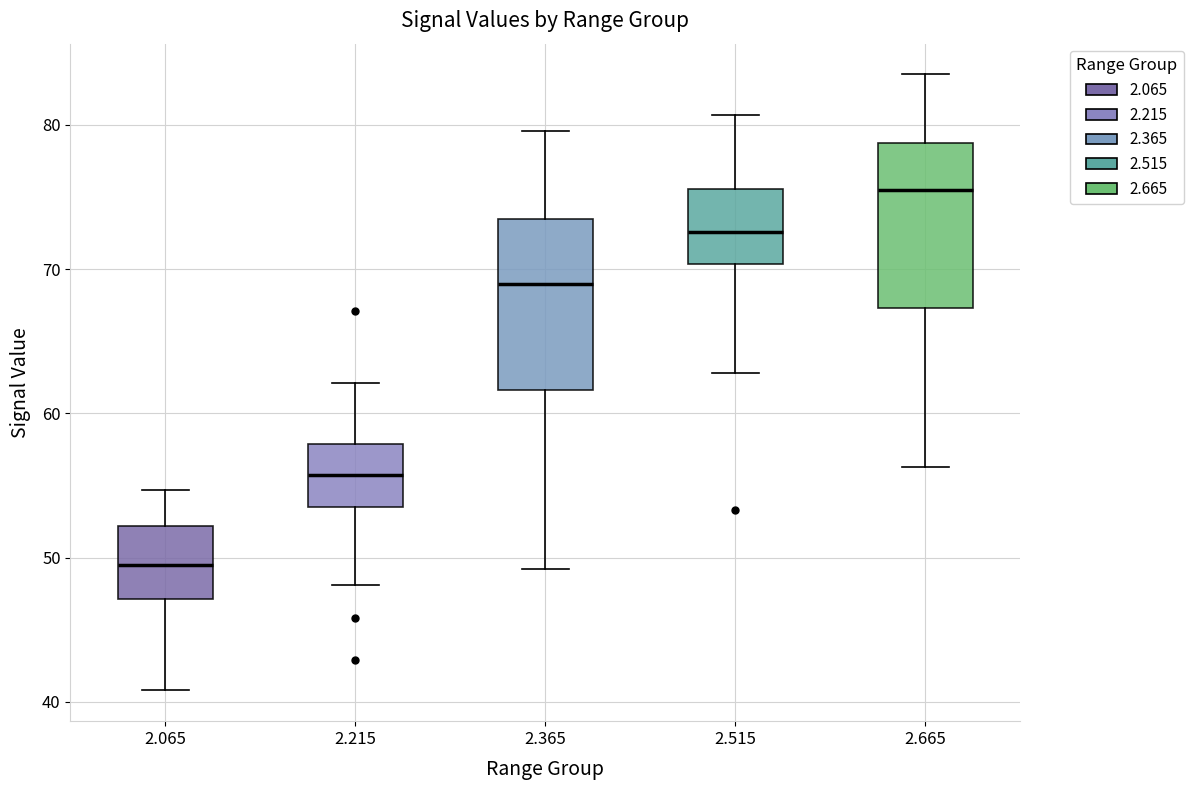

Which box has the lowest median line?

2.065